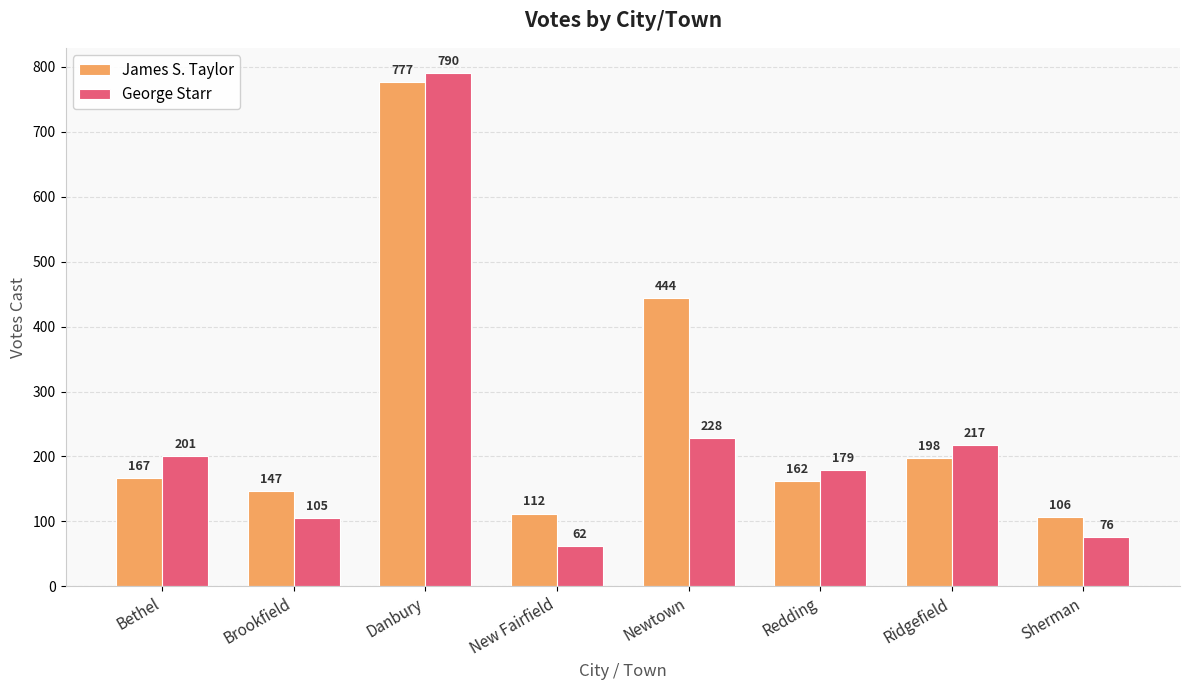

At which label is George Starr closest to 426?

Newtown